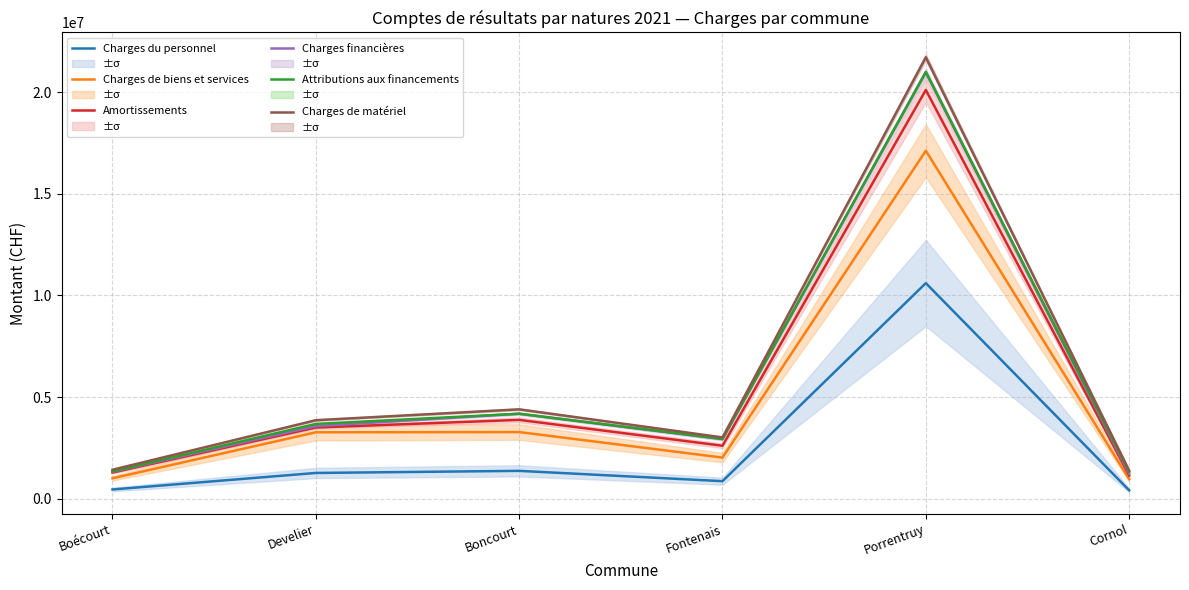

List the series in order of their peak value, lowest first.

Charges du personnel, Charges de biens et services, Amortissements, Charges financières, Attributions aux financements, Charges de matériel